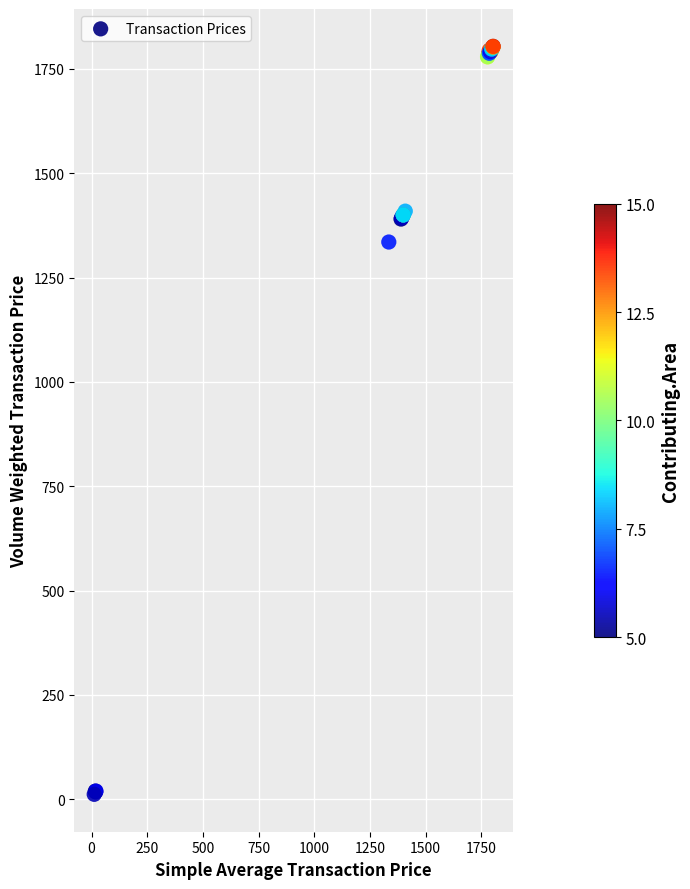

What Y value in the scatter plot is closest to 907?

1335.0